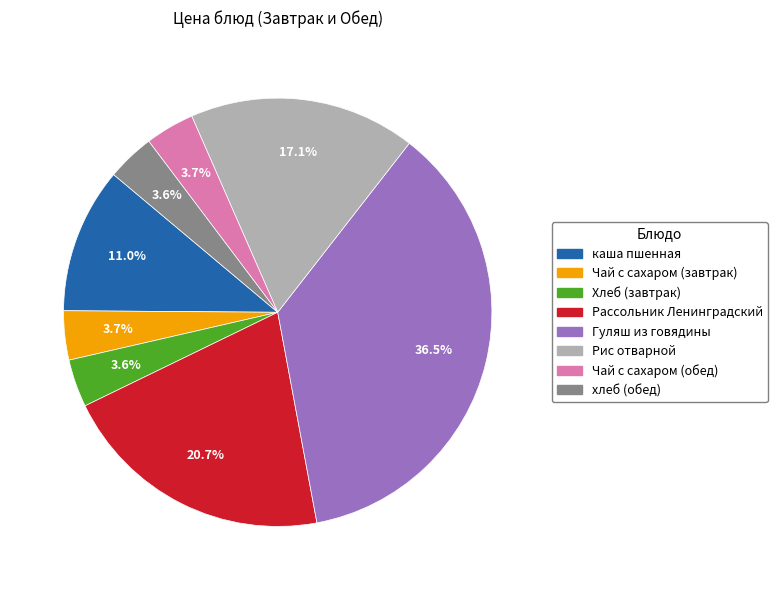

Is Гуляш из говядины the majority of the pie?

No